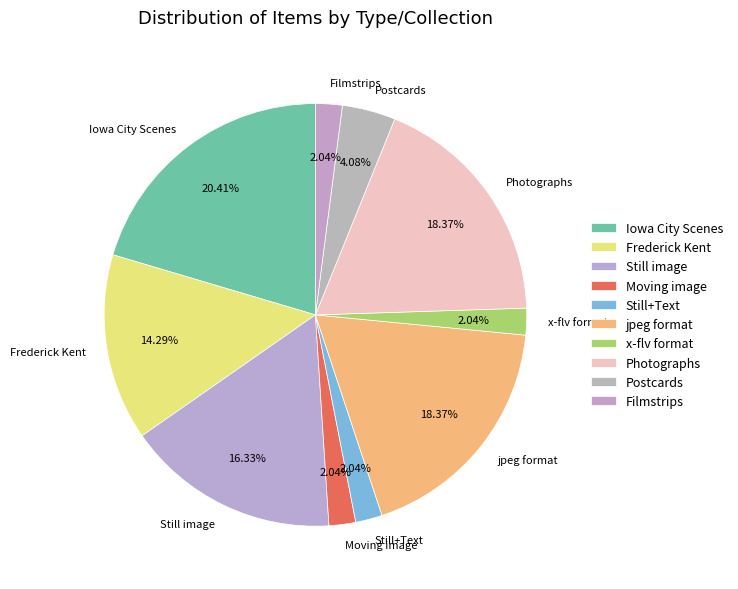

To the nearest percent, what is the difference between the largest and smallest slice percentages?

18%